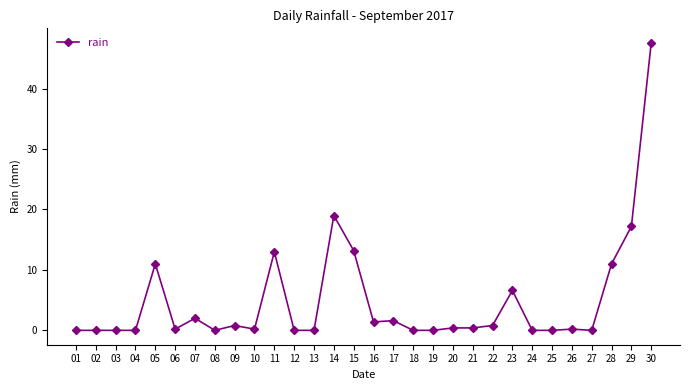

How many series are shown in this chart?

1